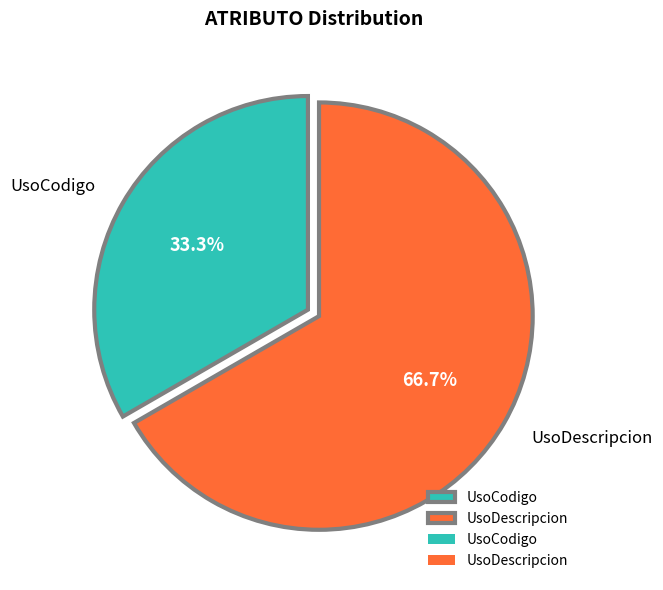

What is the ratio of the value at UsoCodigo to the value at UsoDescripcion?

0.5